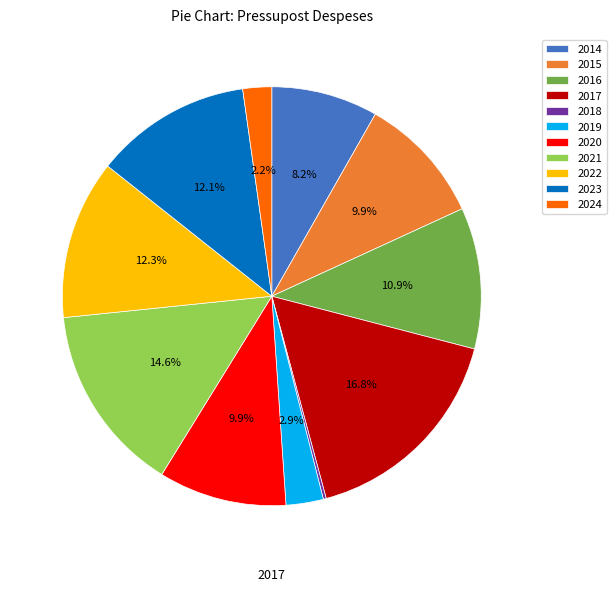

What is the ratio of the value at 2020 to the value at 2021?

0.7